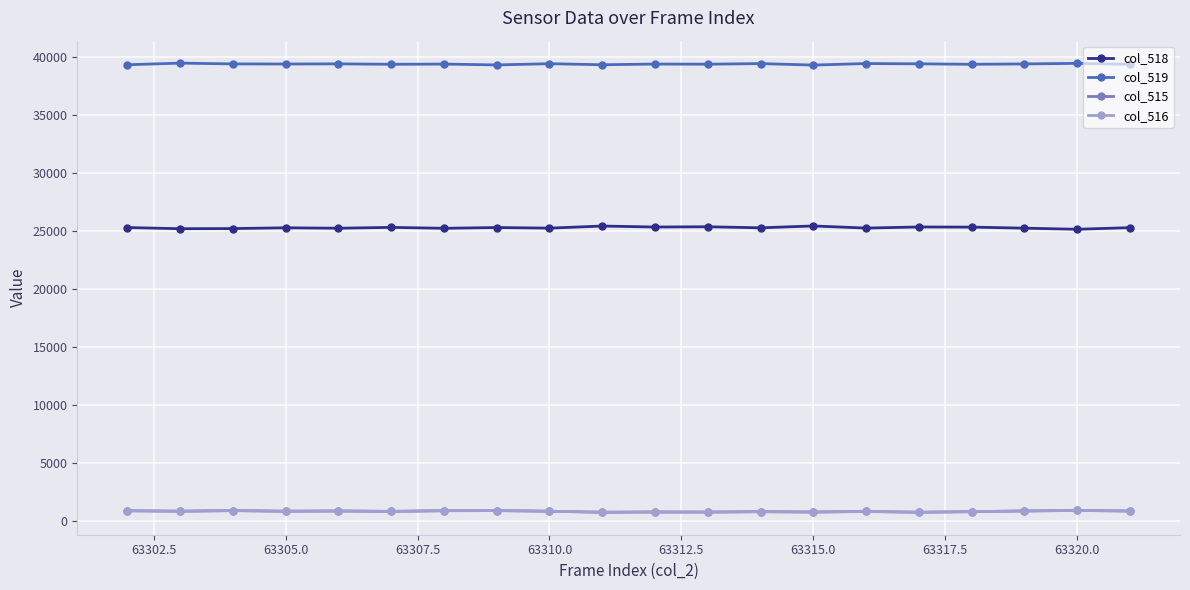

True or false: col_518 and col_515 intersect in this chart.

False